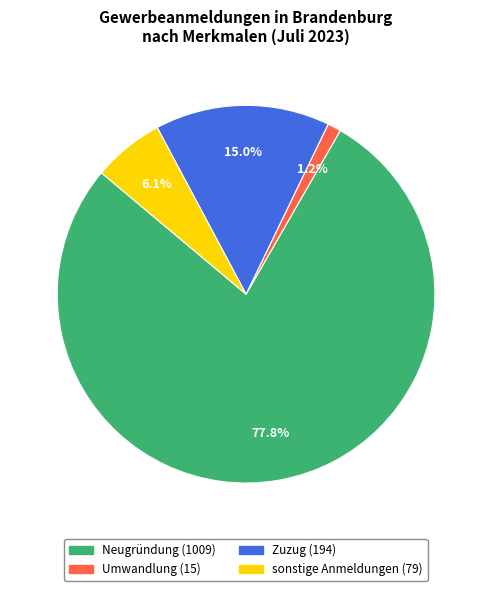

What percentage is the Zuzug slice, to the nearest percent?

15%